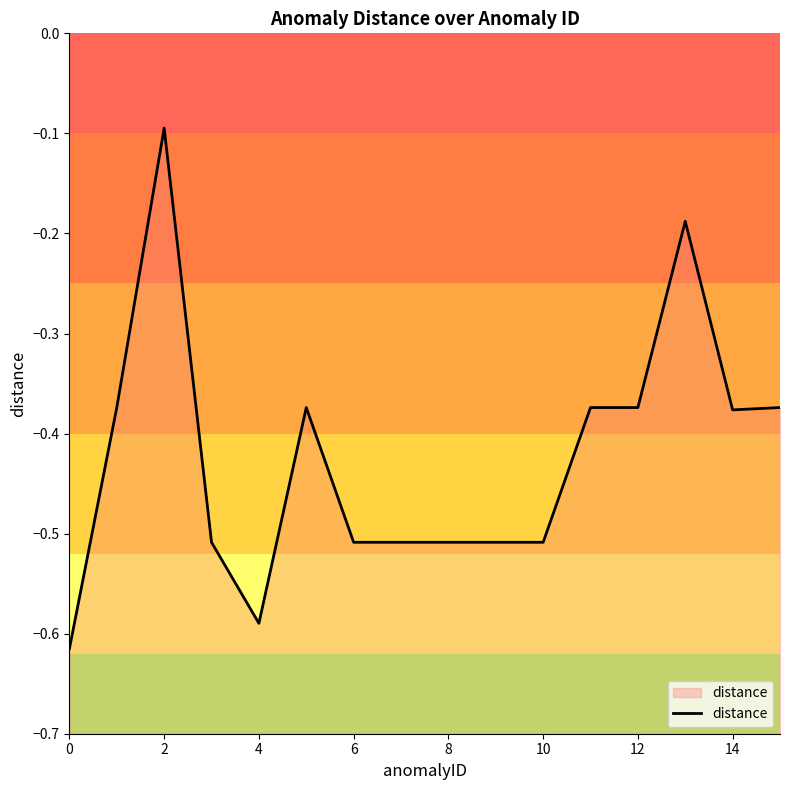

The value at 6 is -0.2. True or false?

False